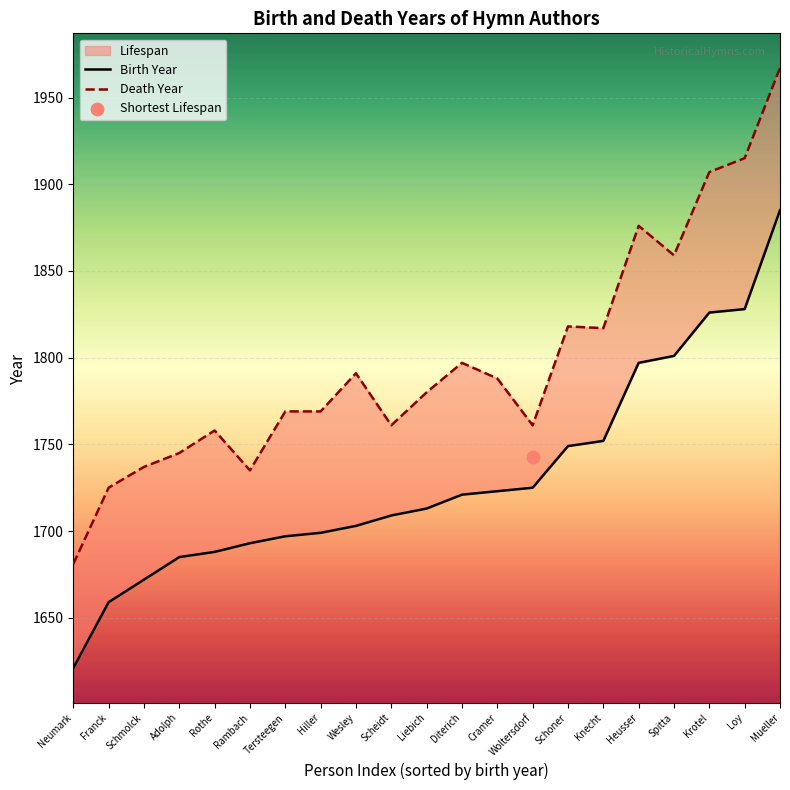

What is the total value across all series at Adolph?

3430